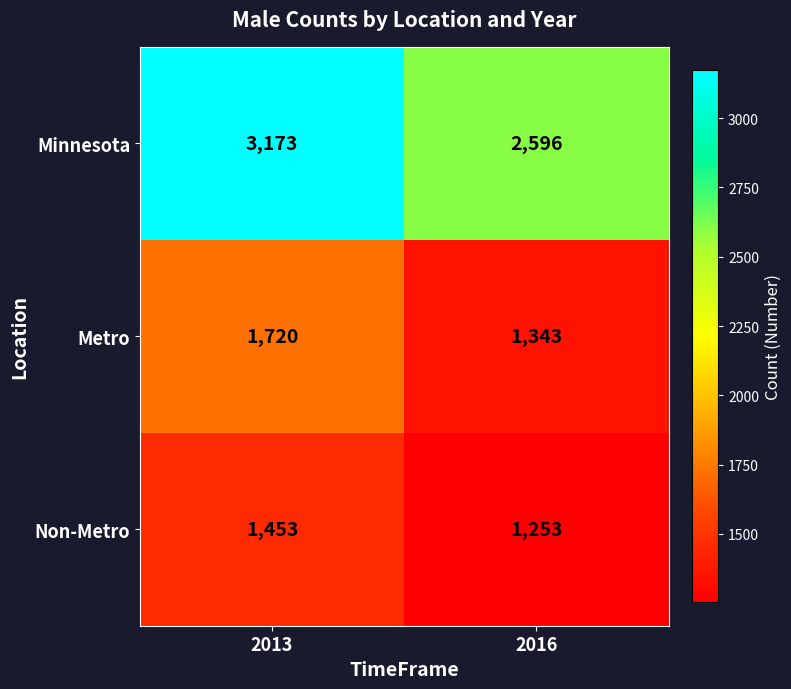

What is the sum of the Non-Metro values at 2016 and 2013?

2706